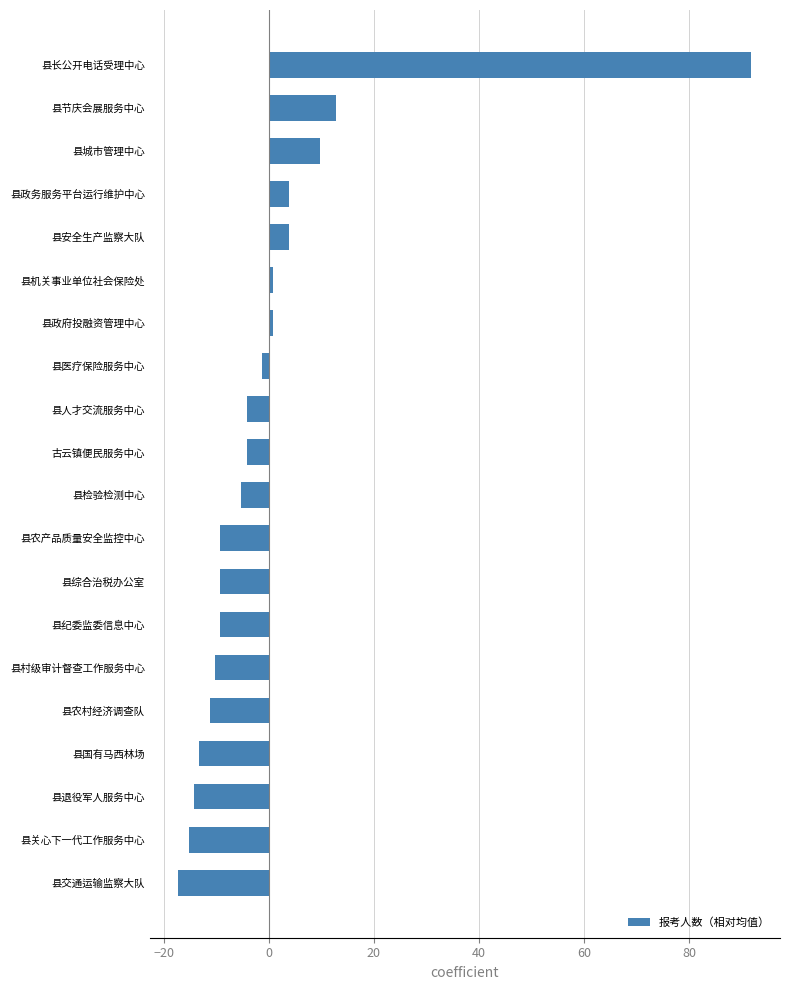

Which category has the highest value across all series?

县长公开电话受理中心